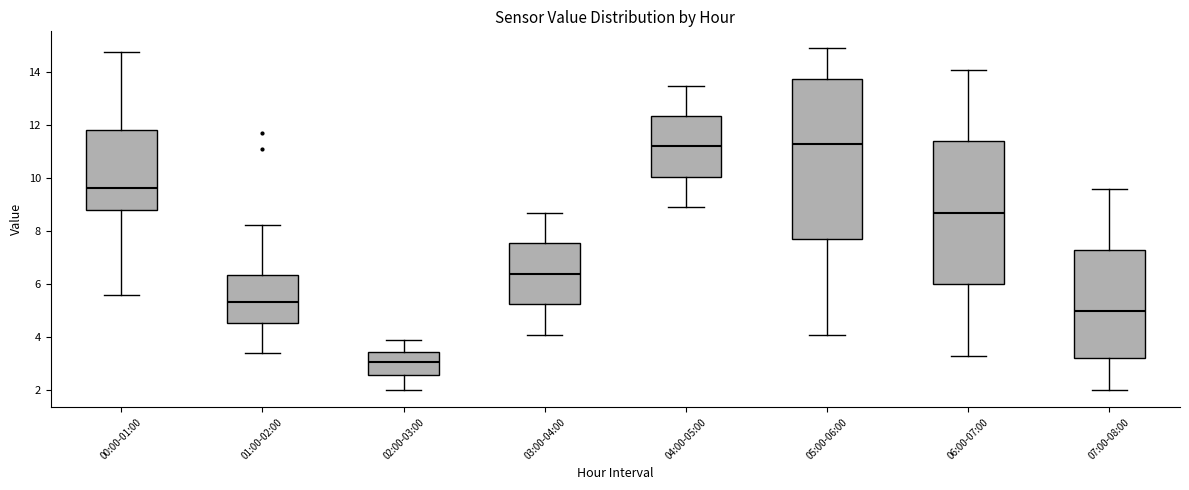

Which box is the tallest, from its lower edge to its upper edge?

05:00-06:00